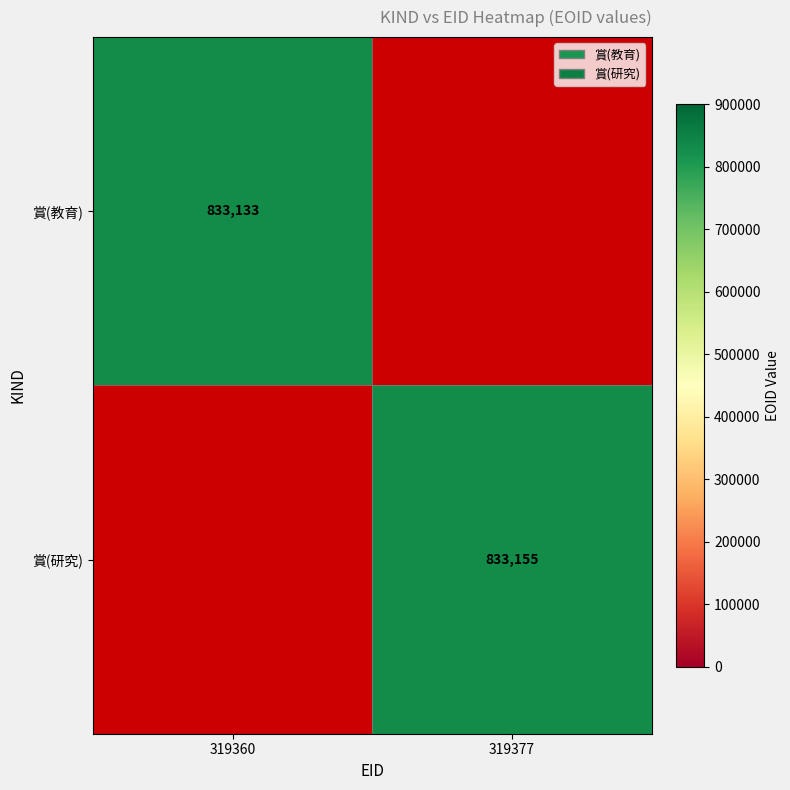

True or false: 賞(研究) has a value of 833155 at 319377.

True